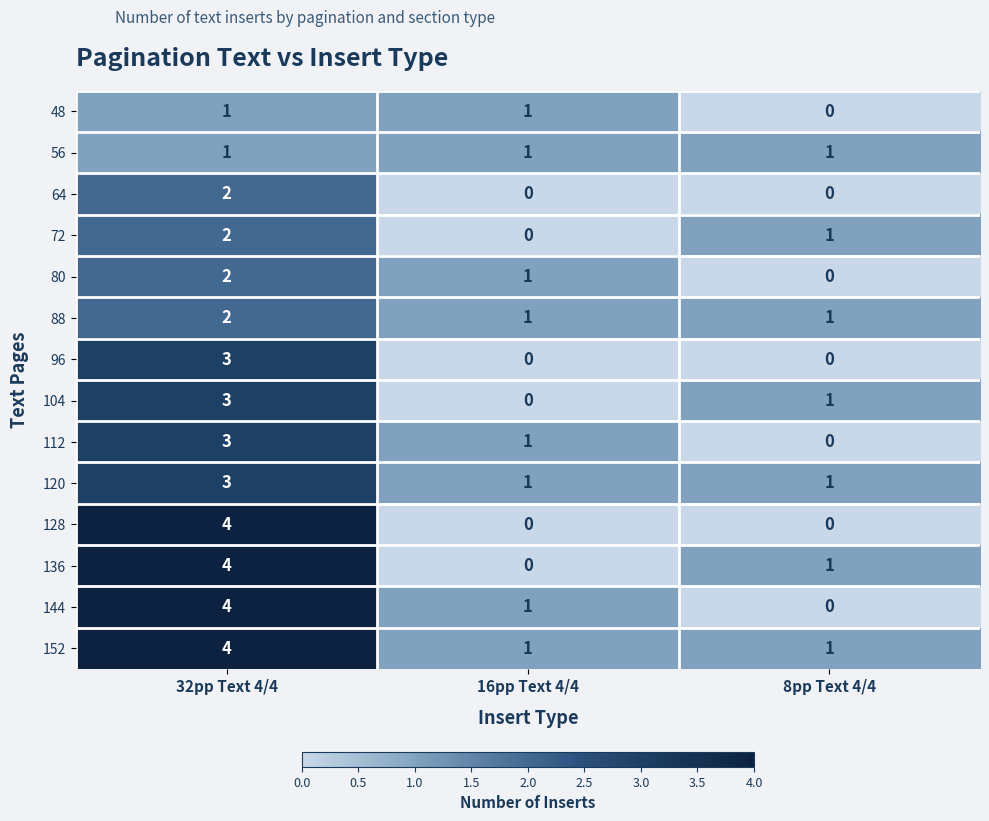

At how many categories does at least one series exceed 0?

3